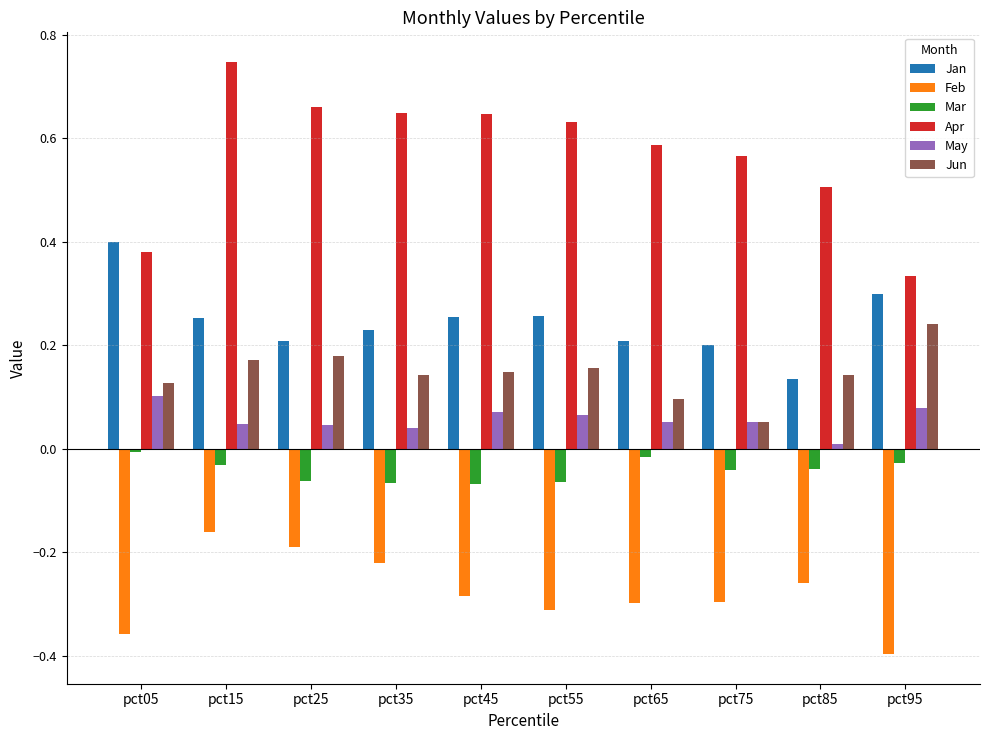

True or false: Mar has a value of -0.0 at pct95.

True